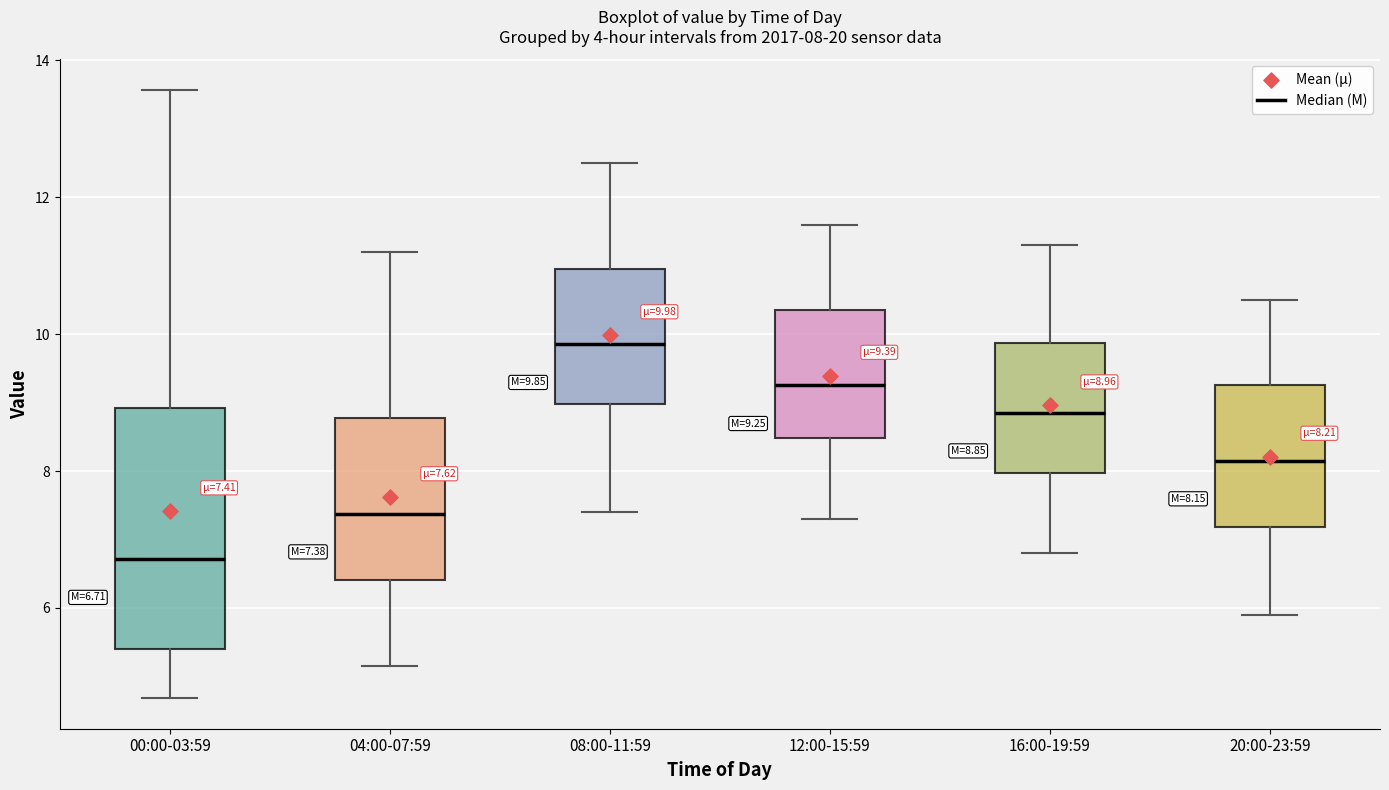

Which box has the lowest median line?

00:00-03:59